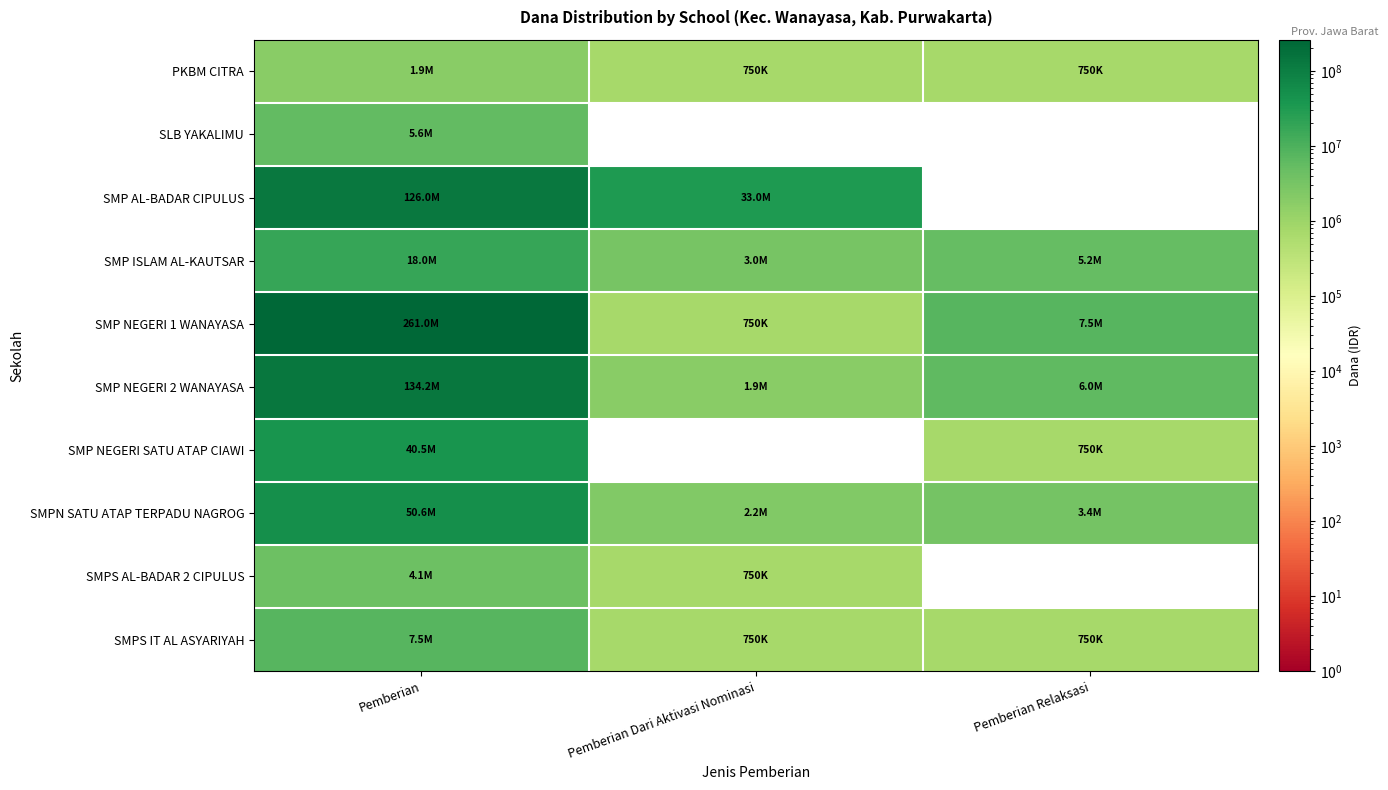

The SMP NEGERI 2 WANAYASA series shows 197319030 at Pemberian. True or false?

False